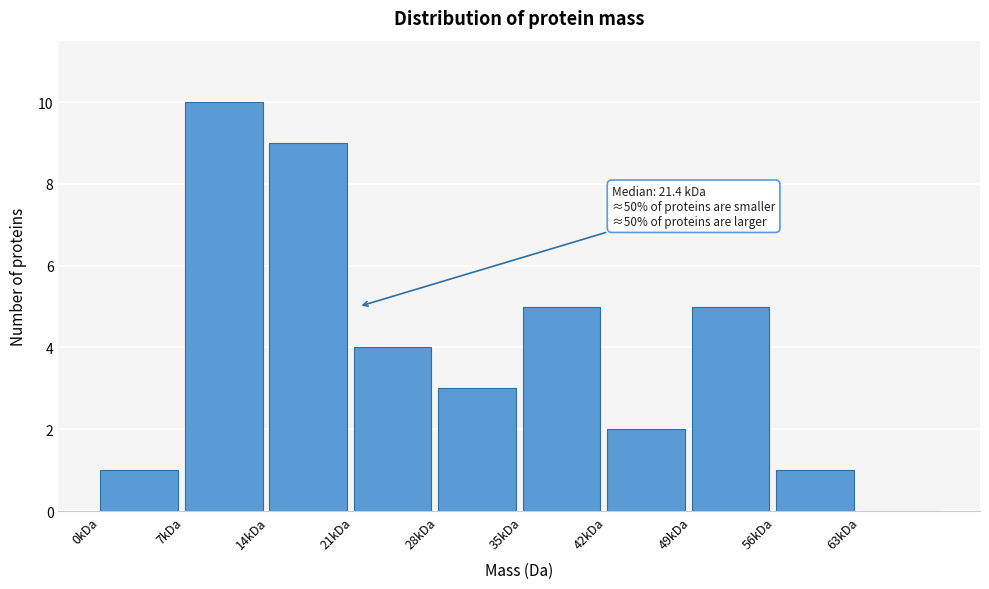

Reading right to left, list all the values displayed in this chart.

63kDa=0	56kDa=1	49kDa=5	42kDa=2	35kDa=5	28kDa=3	21kDa=4	14kDa=9	7kDa=10	0kDa=1